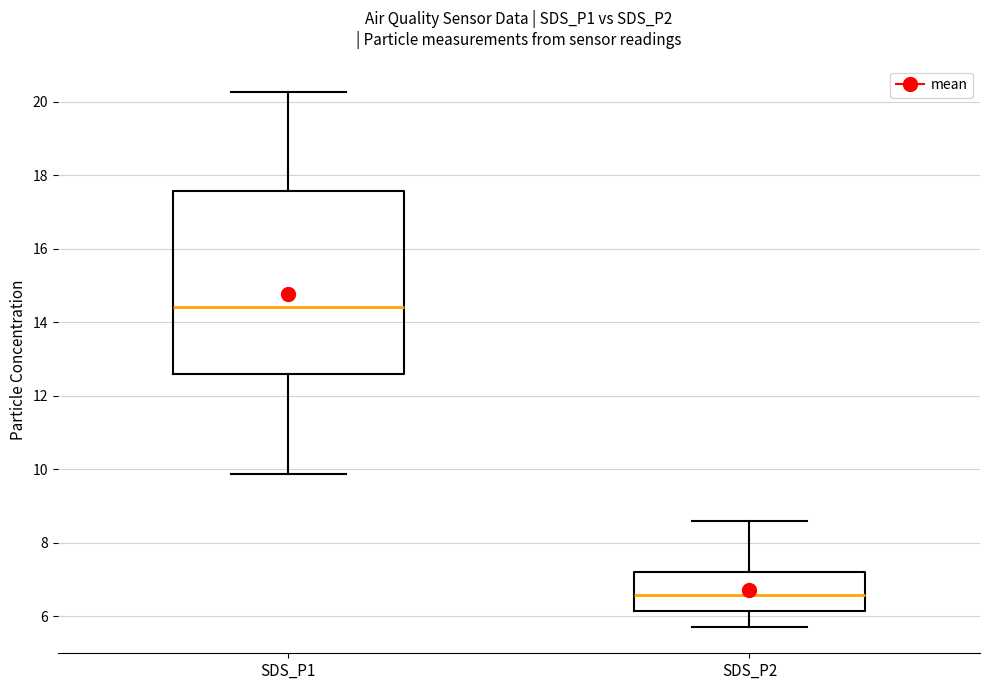

Reading left to right, read every box against the y-axis: the position of its median line, the range the box covers, and the ends of its whiskers. The values are not printed on the chart, so give them approximately, as read against the axis.

SDS_P1: median 14.4, box 12.6 to 17.6, whiskers 9.8 to 20.2
SDS_P2: median 6.6, box 6.2 to 7.2, whiskers 5.8 to 8.6